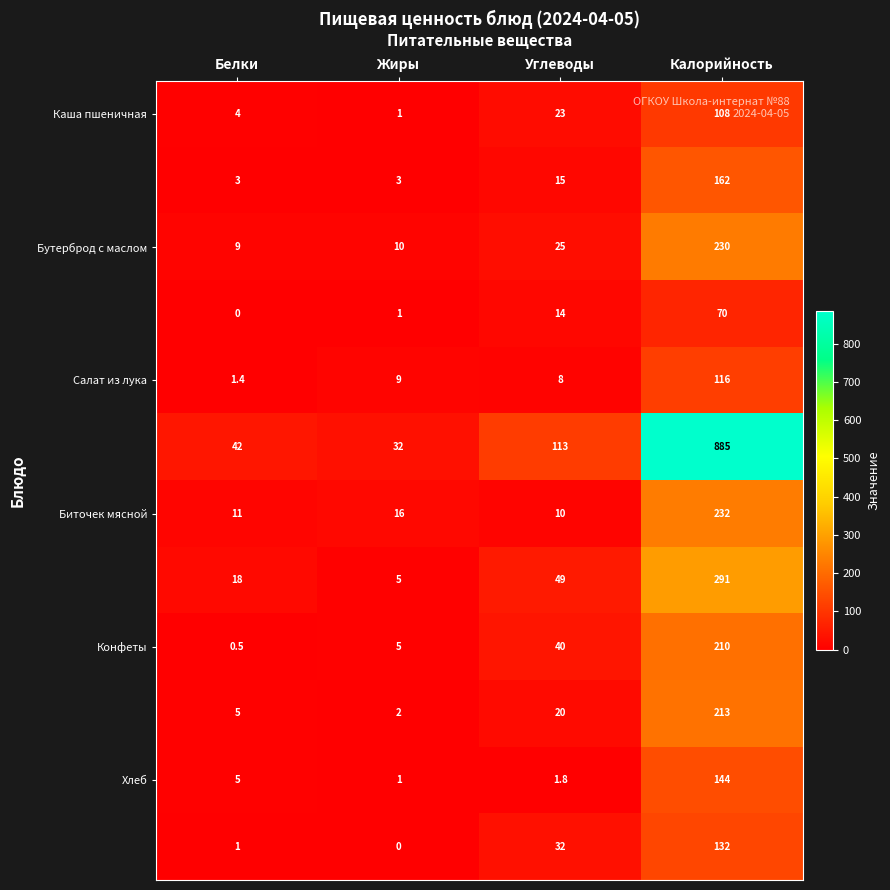

Which category has the highest value across all series?

Калорийность